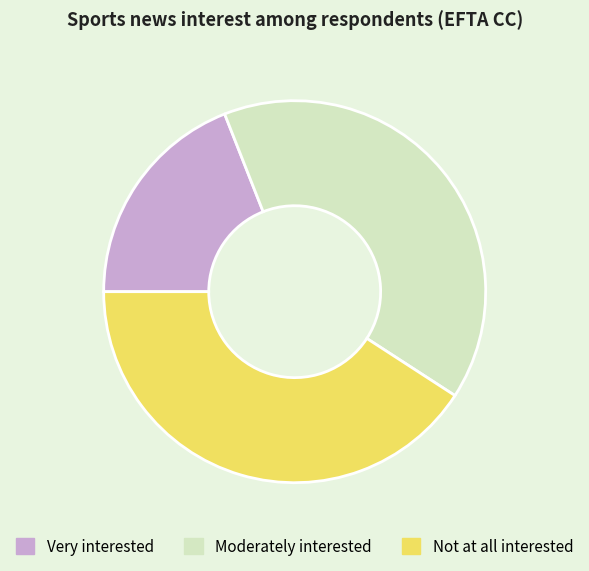

The Not at all interested slice represents 41% of the pie. True or false?

True